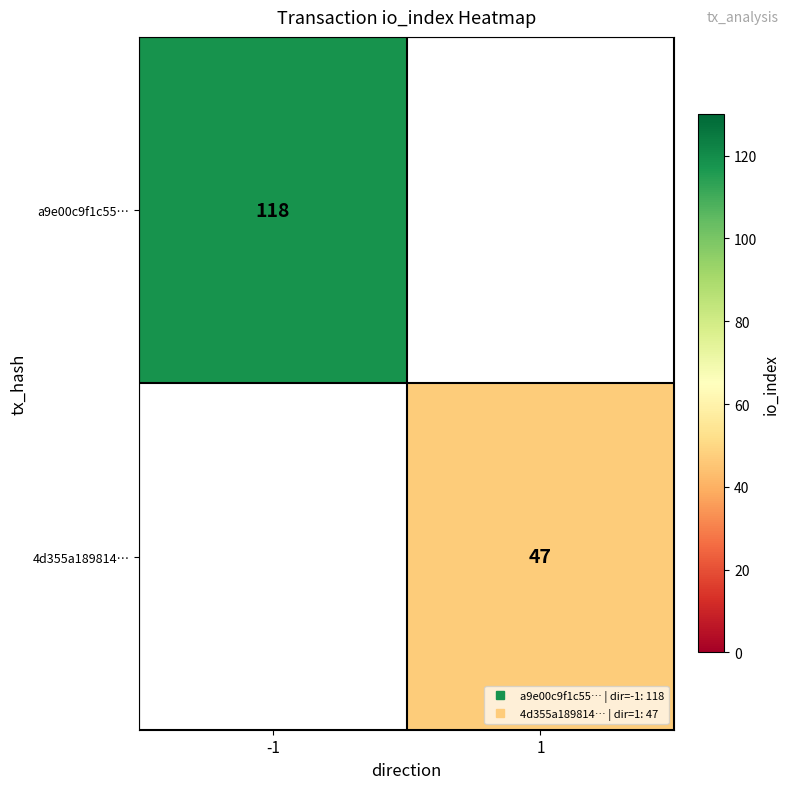

Read the 4d355a189814… value at 1.

47.0